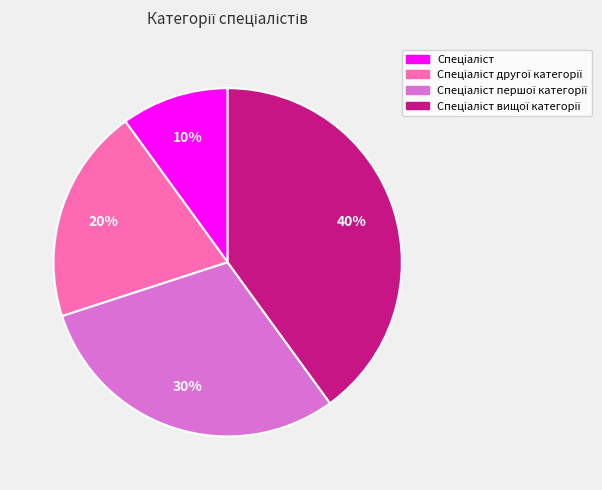

To the nearest percent, what is the average slice percentage?

25%